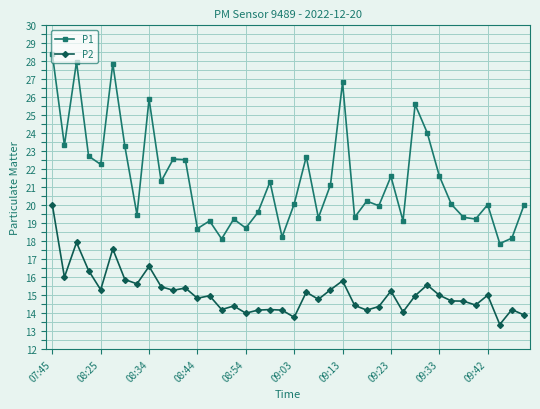

True or false: P1 has more than 0 interior local peaks.

True